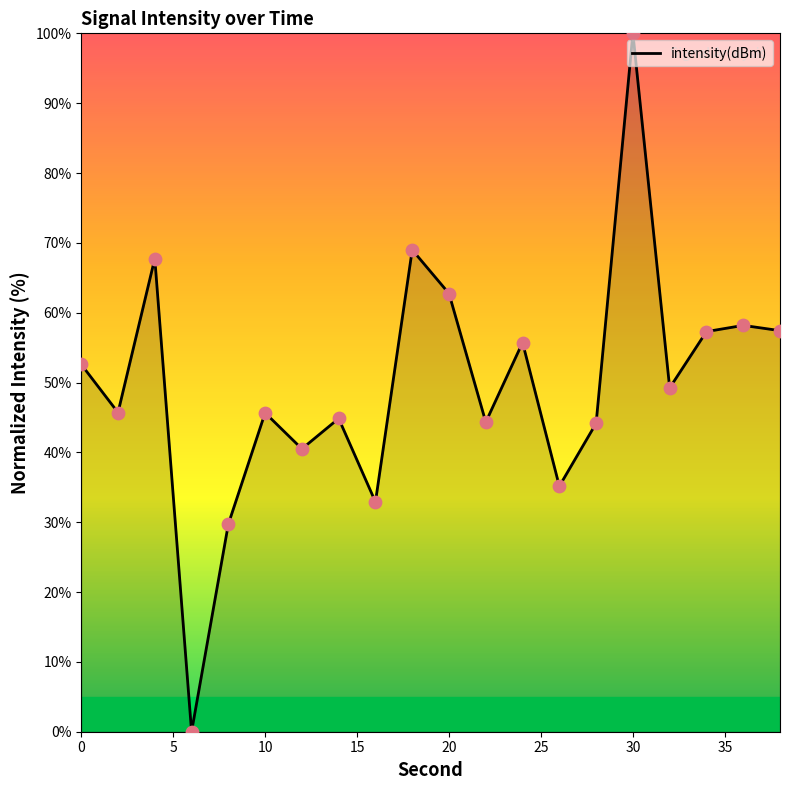

What is the difference between the maximum and minimum values?

100.0